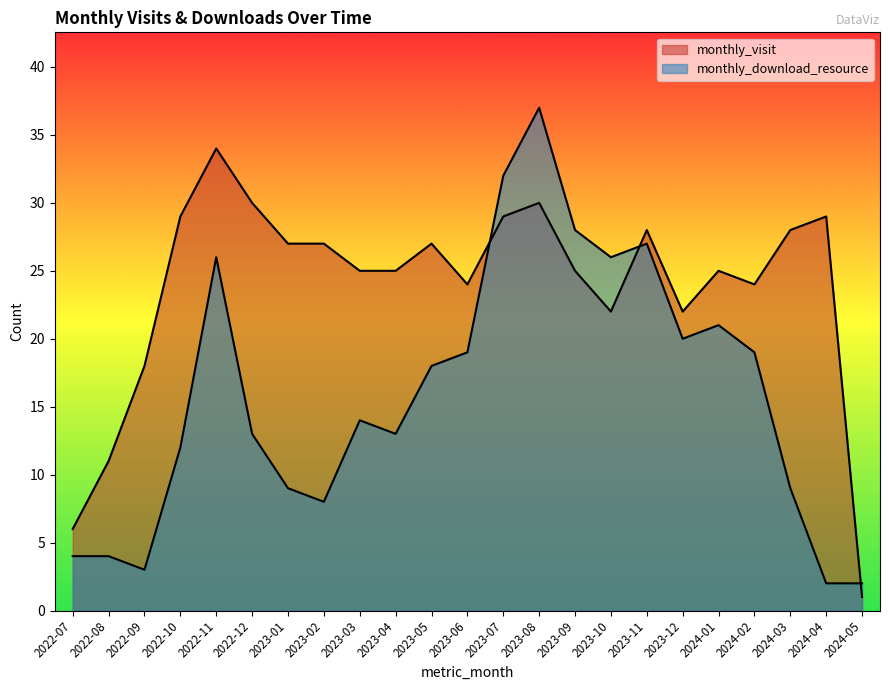

What is the approximate value of monthly_download_resource at 2023-08, to the nearest 5?

35